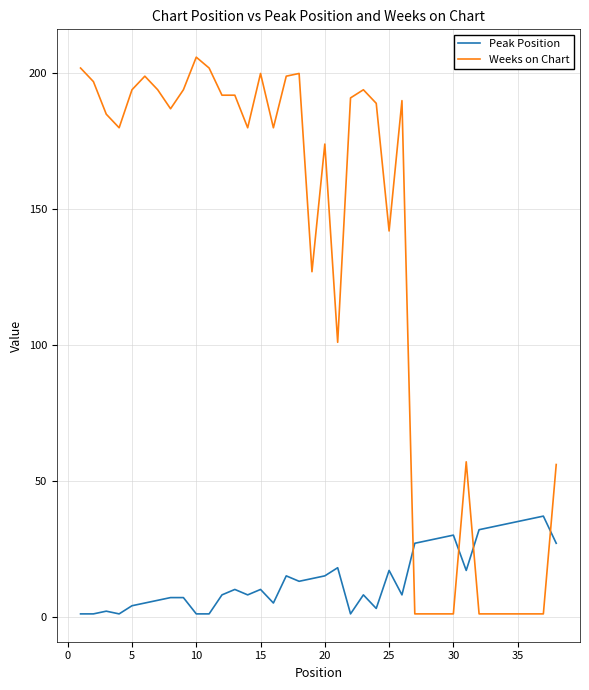

What is the average value of the Weeks on Chart series?

129